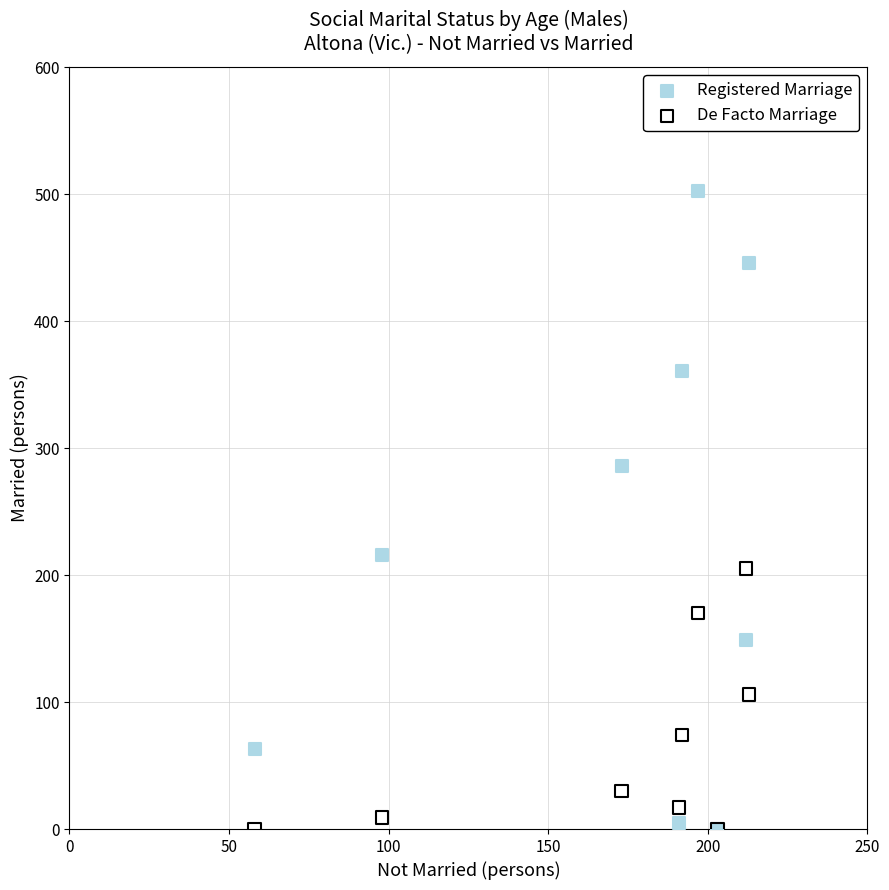

Which series contains the highest Y value?

Registered Marriage